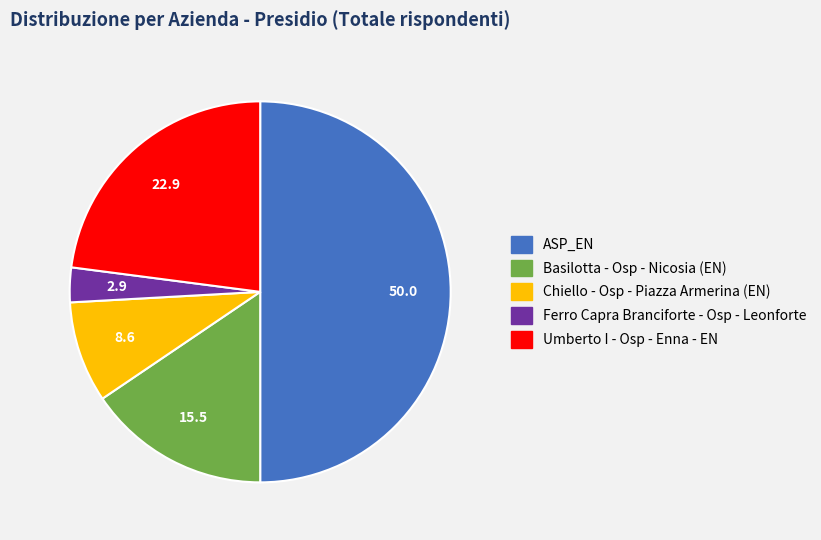

Rank the categories by value from highest to lowest.

ASP_EN, Umberto I - Osp - Enna - EN, Basilotta - Osp - Nicosia (EN), Chiello - Osp - Piazza Armerina (EN), Ferro Capra Branciforte - Osp - Leonforte